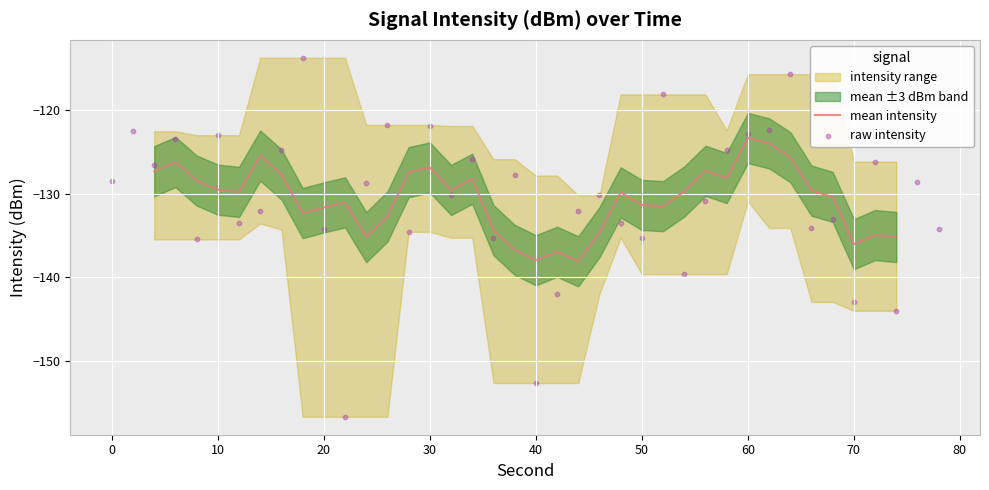

Which series reaches the minimum Y coordinate?

min_intensity